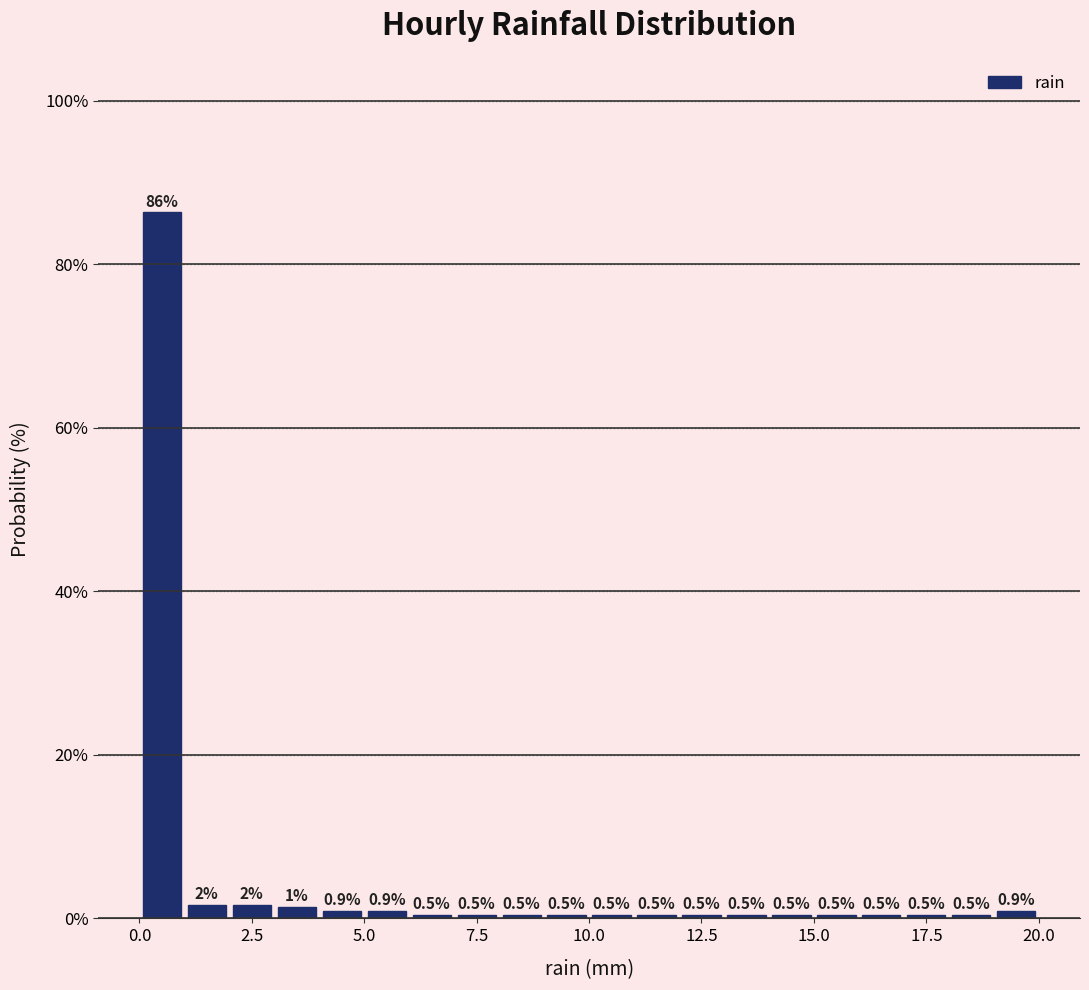

Around what value on the x-axis is the tallest bar? Give the approximate position of its centre, as read against the axis.

0.5